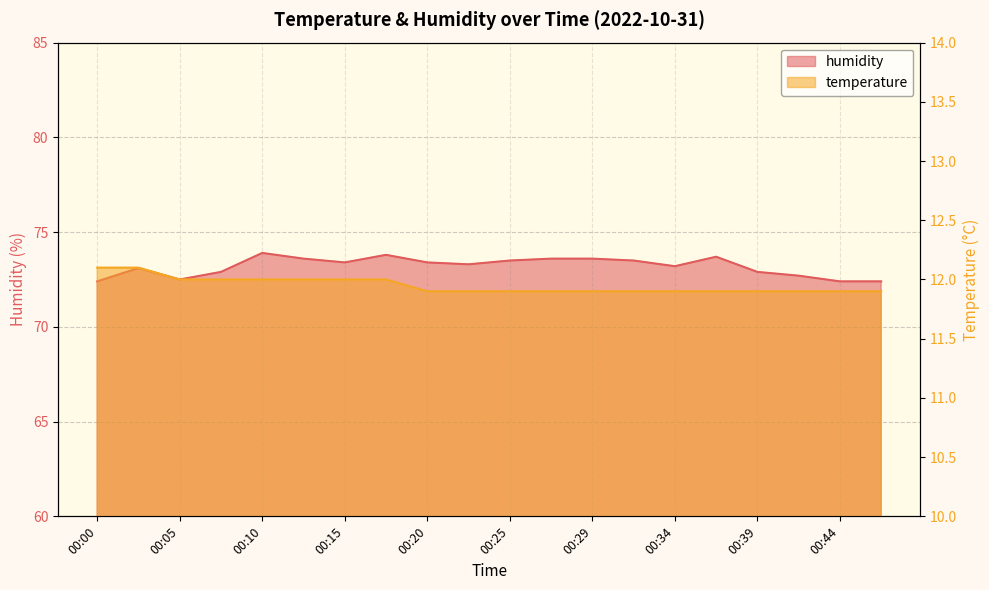

What is the lowest value of the humidity series?

72.4